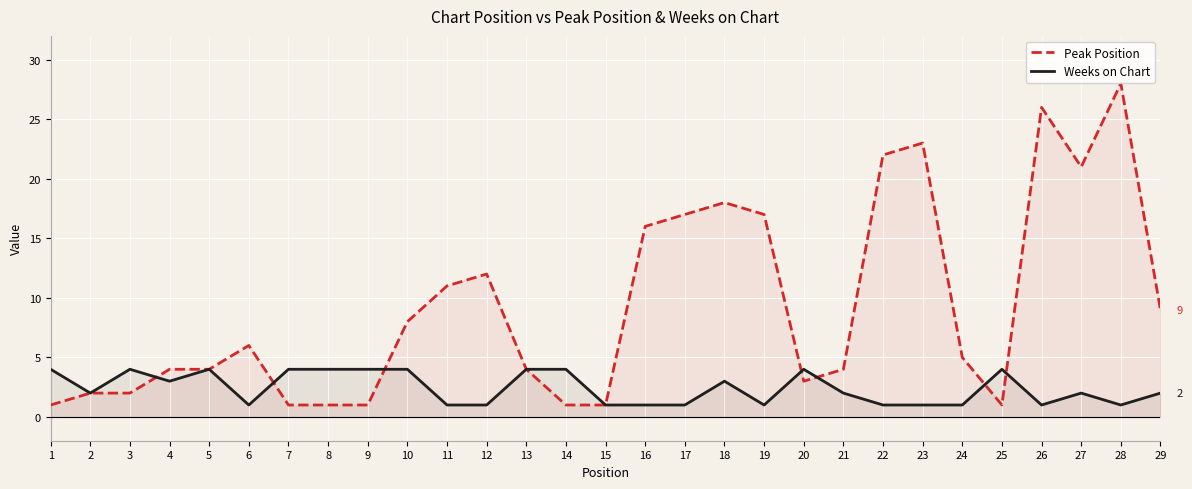

What is the spread (max minus min) of values at 17?

16